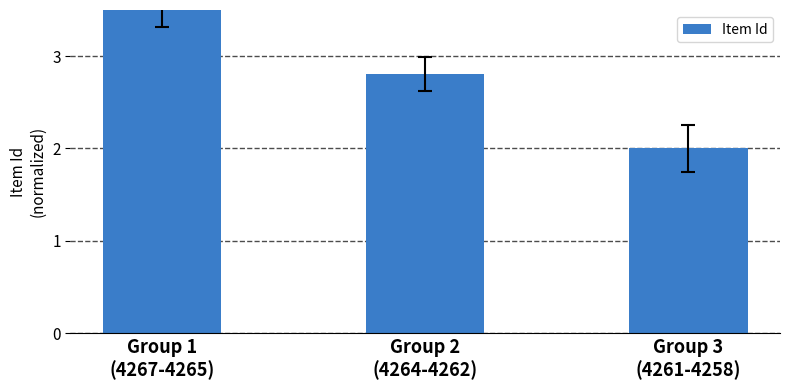

What position from the left is Group 3
(4261-4258)?

3